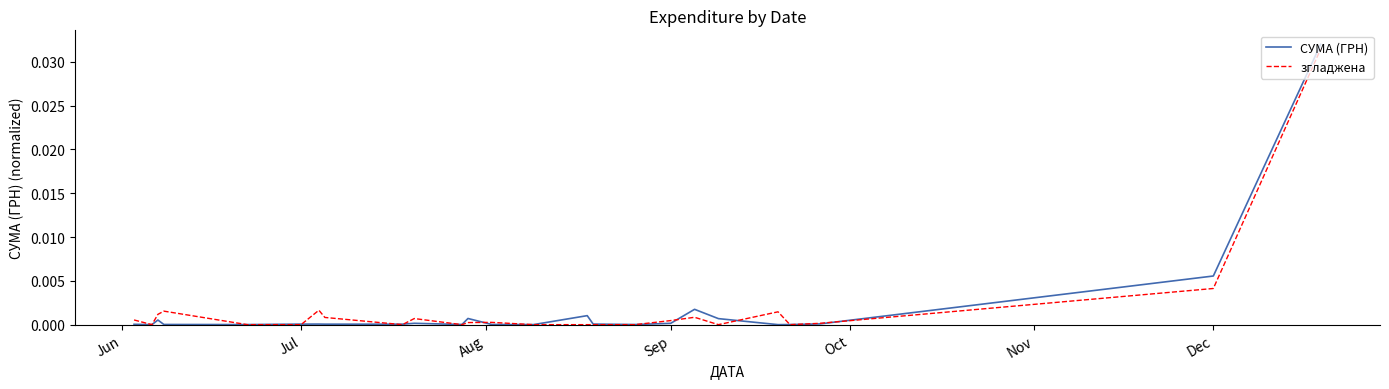

Which series has the largest range (max minus min)?

СУМА (ГРН)